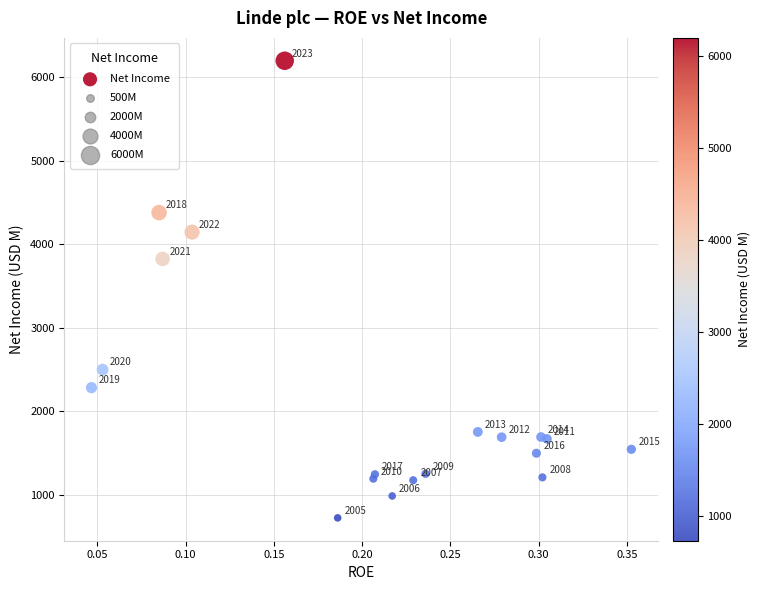

What Y value in the scatter plot is closest to 3462?

3826